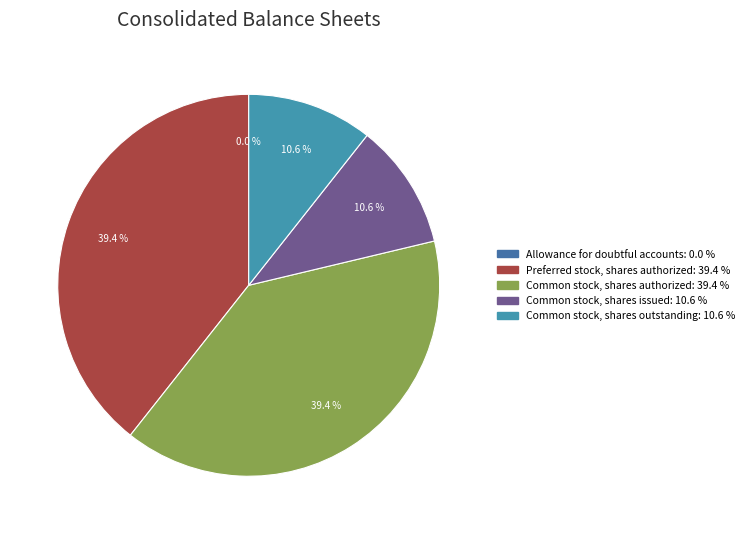

To the nearest percent, what portion does Preferred stock, shares authorized represent?

39%